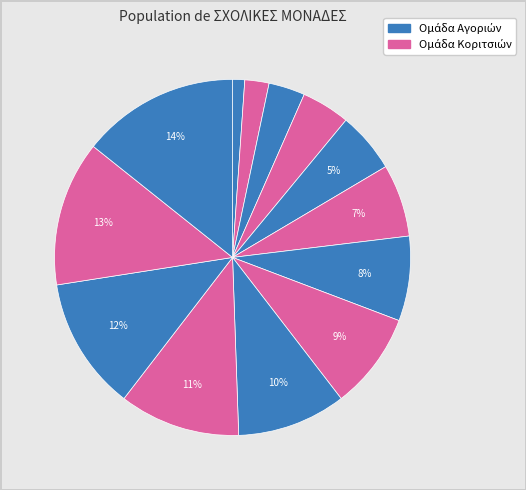

How many slices are in this pie chart?

13